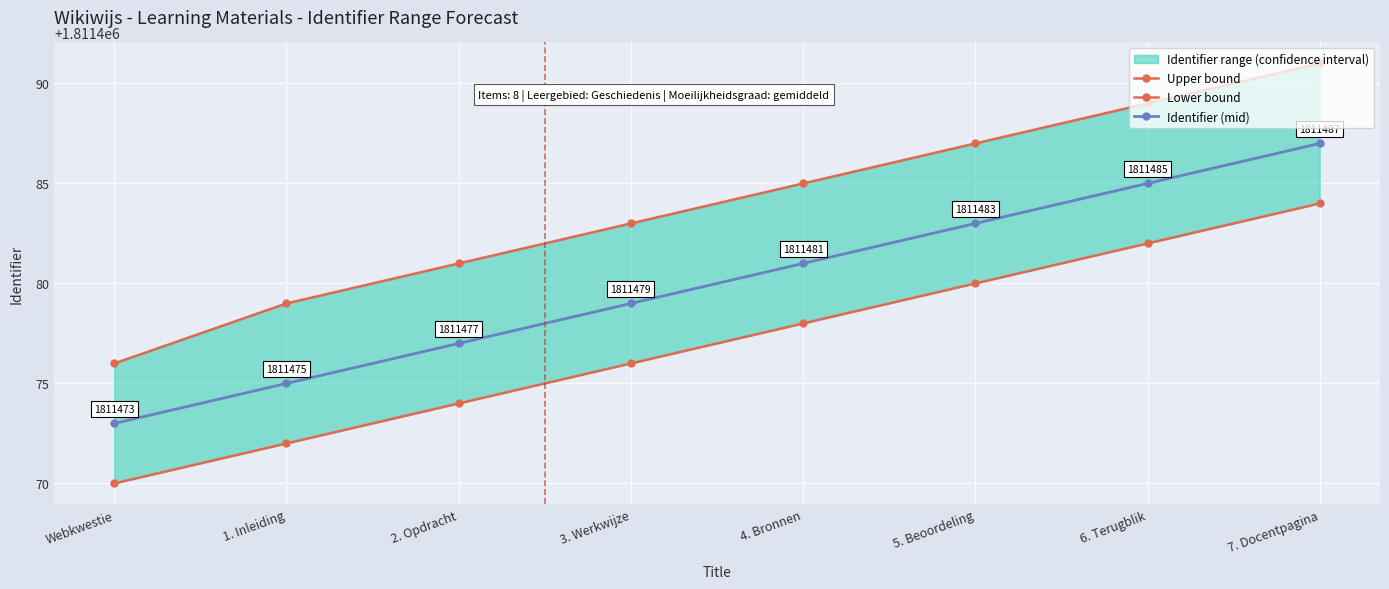

True or false: Upper bound and Lower bound intersect in this chart.

False